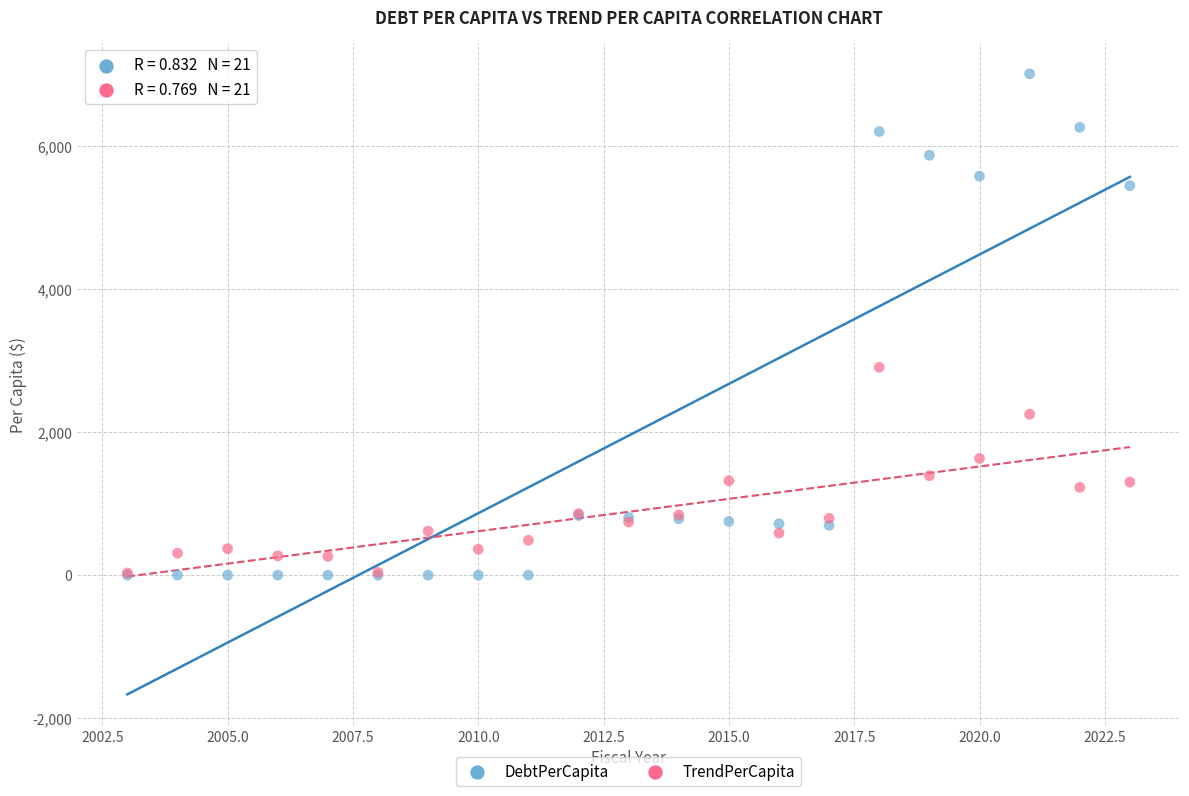

In the DebtPerCapita series, what Y value is closest to 3505?

5446.6